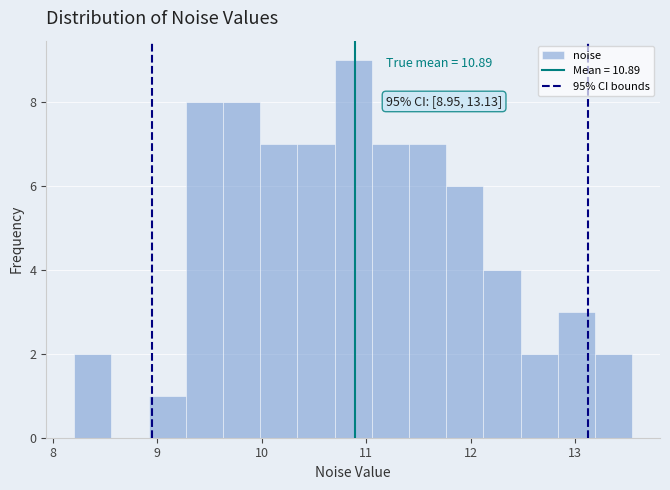

Read against the x-axis, roughly where is the centre of the tallest bar?

10.9